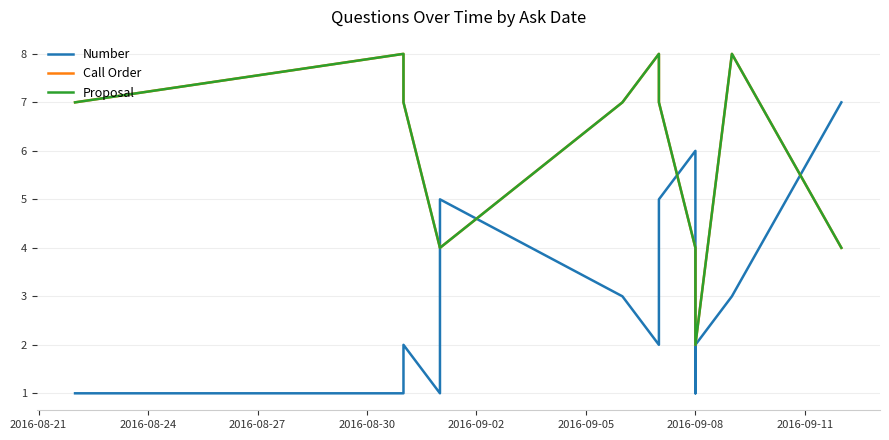

How many intersections are there between Call Order and Number?

4